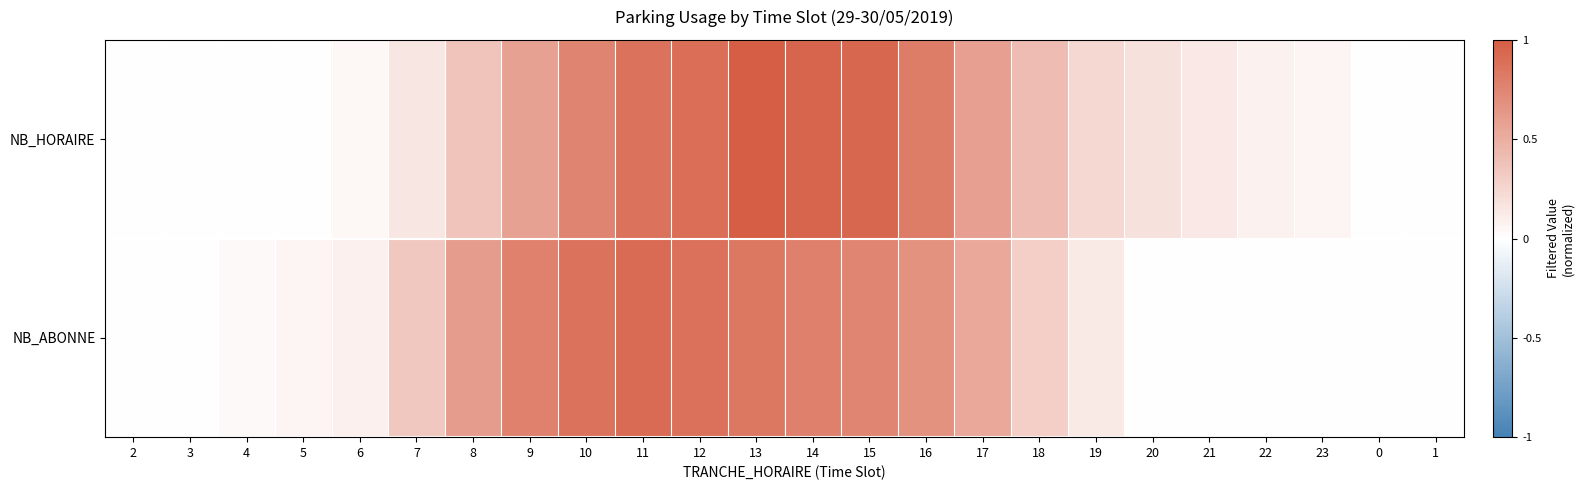

Reading right to left, list all the values displayed in this chart.

NB_HORAIRE: 1=0.0	0=0.0	23=0.1	22=0.1	21=0.1	20=0.2	19=0.2	18=0.4	17=0.6	16=0.8	15=0.9	14=1.0	13=1.0	12=0.9	11=0.9	10=0.8	9=0.6	8=0.4	7=0.2	6=0.0	5=0.0	4=0.0	3=0.0	2=0.0
NB_ABONNE: 1=0.0	0=0.0	23=0.0	22=0.0	21=0.0	20=0.0	19=0.1	18=0.3	17=0.5	16=0.7	15=0.8	14=0.8	13=0.8	12=0.9	11=0.9	10=0.9	9=0.8	8=0.6	7=0.3	6=0.1	5=0.1	4=0.0	3=0.0	2=0.0